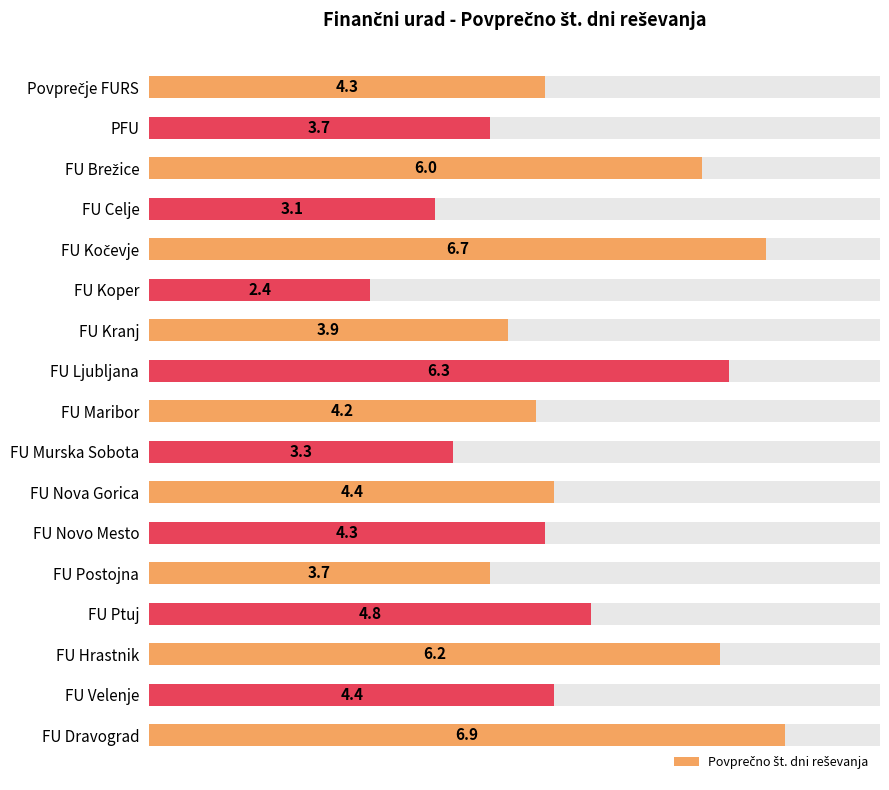

Reading left to right, what are all the values shown in this chart?

4.3	3.7	6.0	3.1	6.7	2.4	3.9	6.3	4.2	3.3	4.4	4.3	3.7	4.8	6.2	4.4	6.9